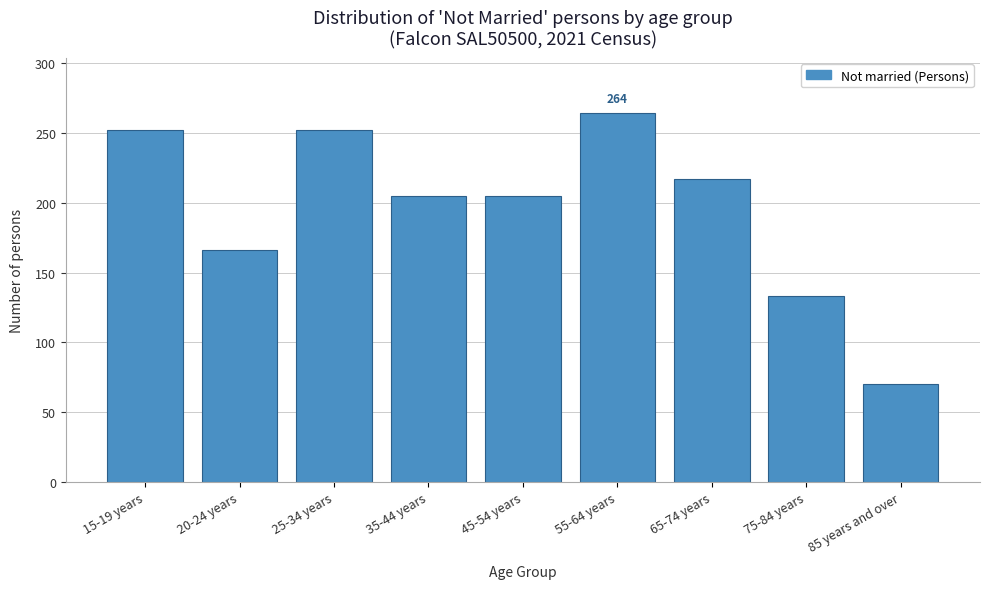

Reading left to right, extract all data points from this chart.

252	166	252	205	205	264	217	133	70